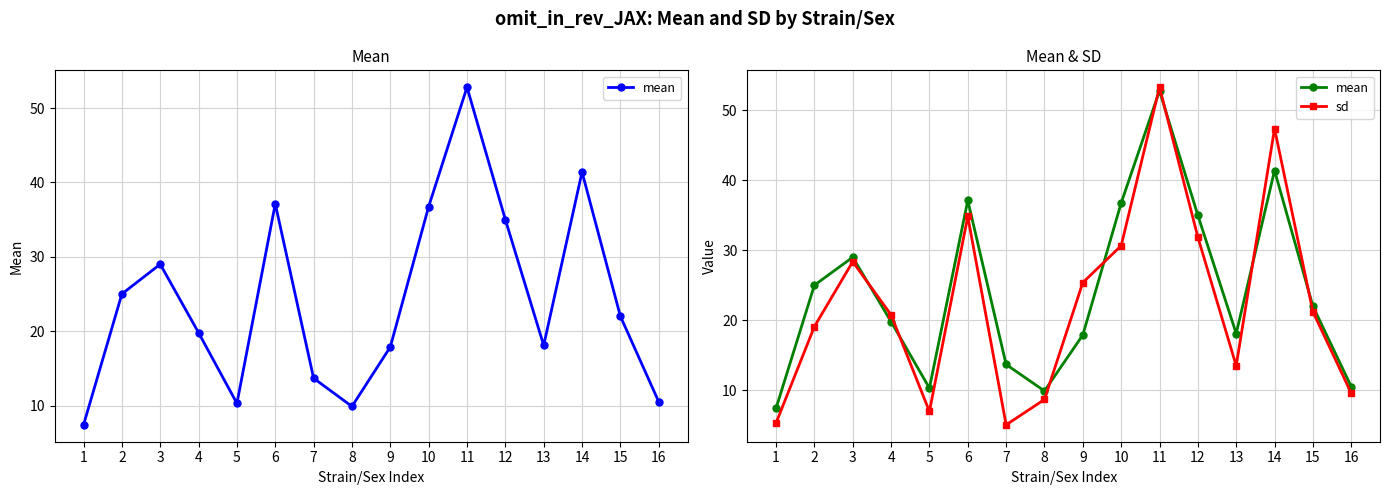

Is it true that sd equals 25.4 at 9?

True